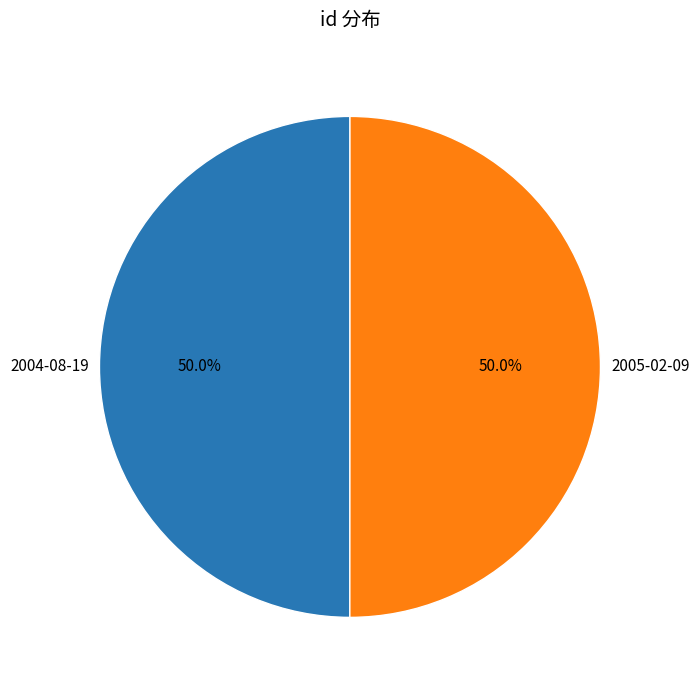

Is the sum of 2005-02-09 and 2004-08-19 greater than half?

Yes